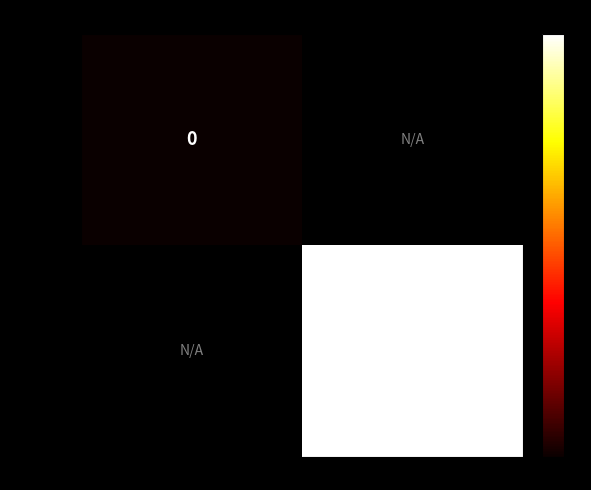

The value of 950cf987… at 1 is 4. True or false?

False